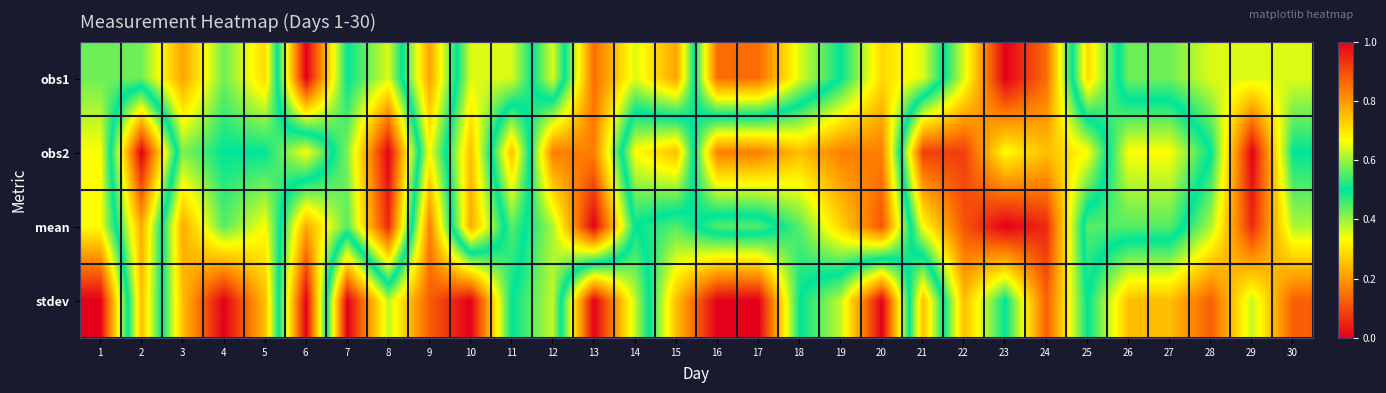

List the series in order of their peak value, lowest first.

obs1, obs2, mean, stdev